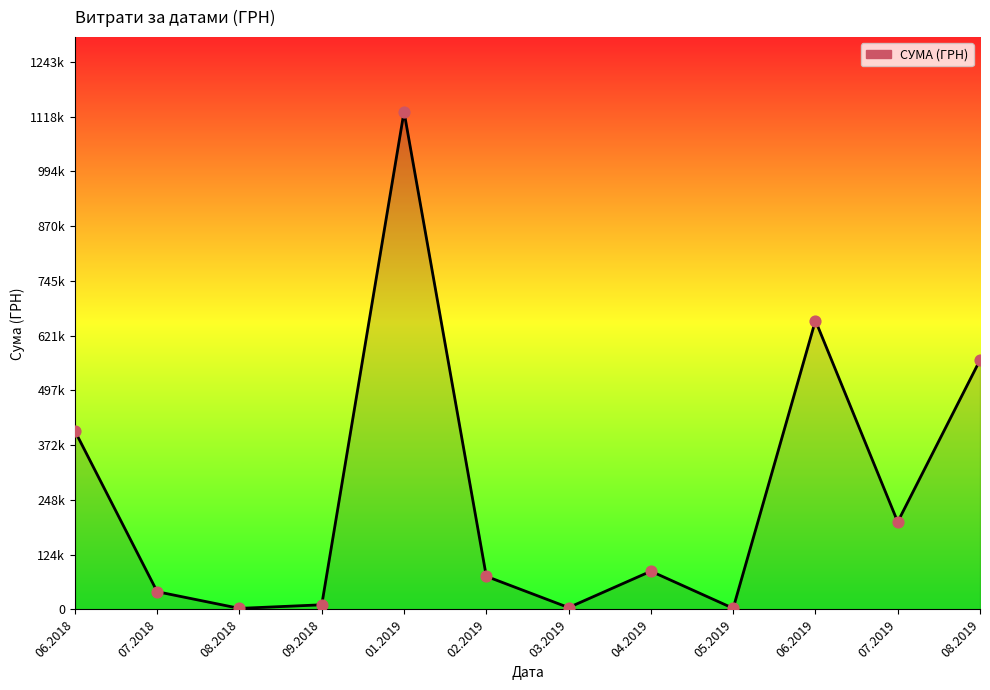

Is this an area chart (filled region under the line)?

Yes